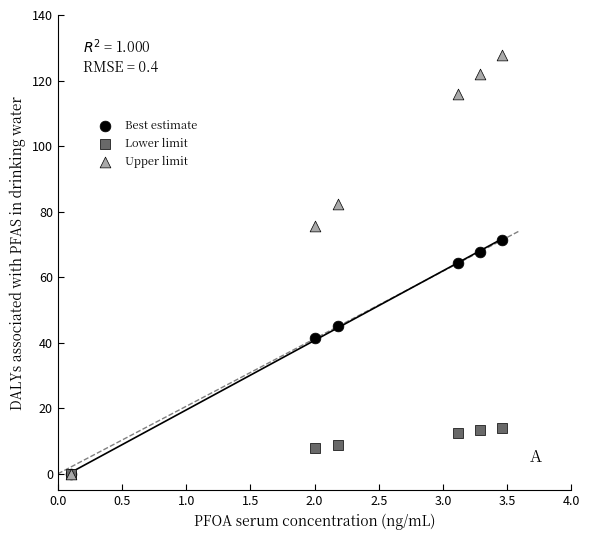

What are all the series names shown in the legend?

Best estimate, Lower limit, Upper limit